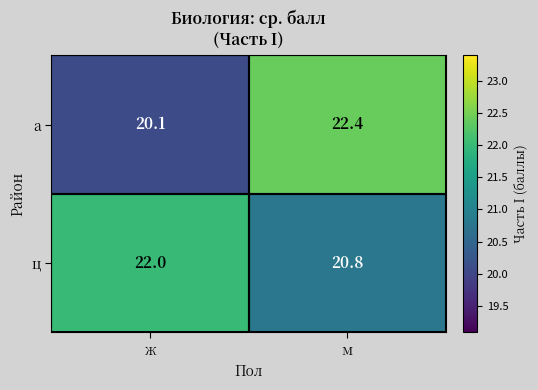

Which category has the lowest value across all series?

ж